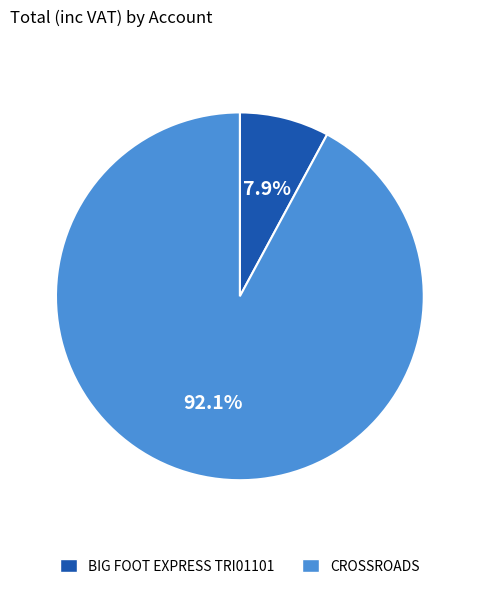

True or false: CROSSROADS accounts for 99% of the total.

False